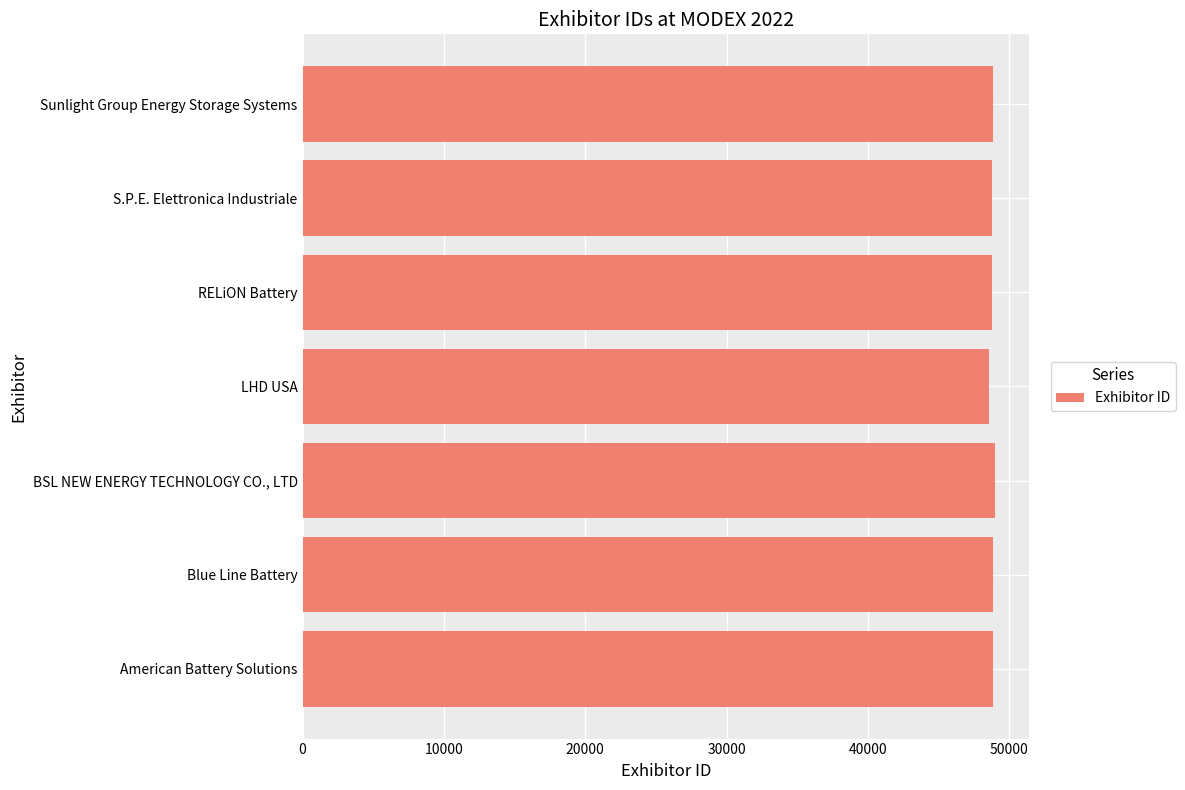

How many values are below 48809?

3